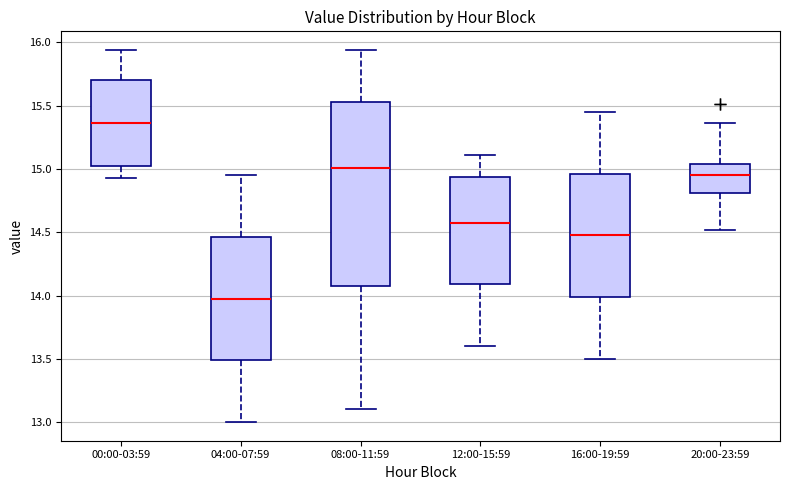

Which box is the tallest, from its lower edge to its upper edge?

08:00-11:59